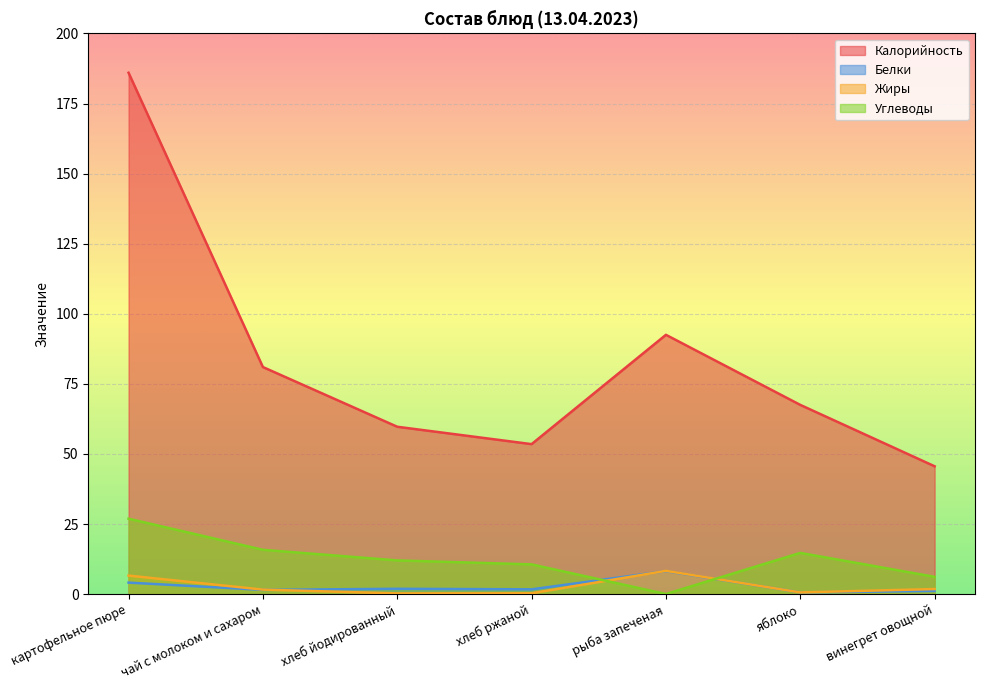

What are all the series names shown in the legend?

Калорийность, Белки, Жиры, Углеводы